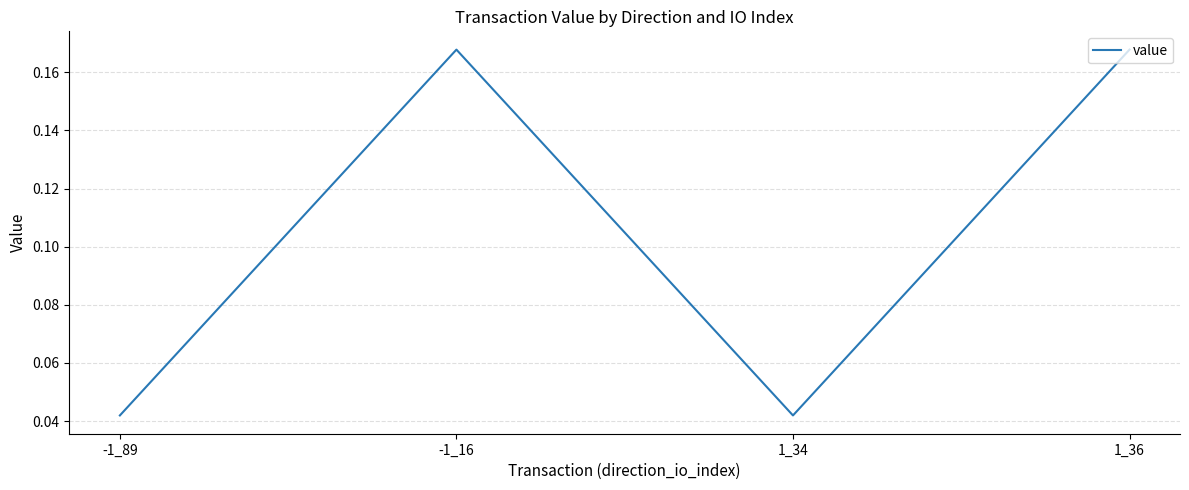

What is the change in value from -1_89 to 1_36?

+0.1